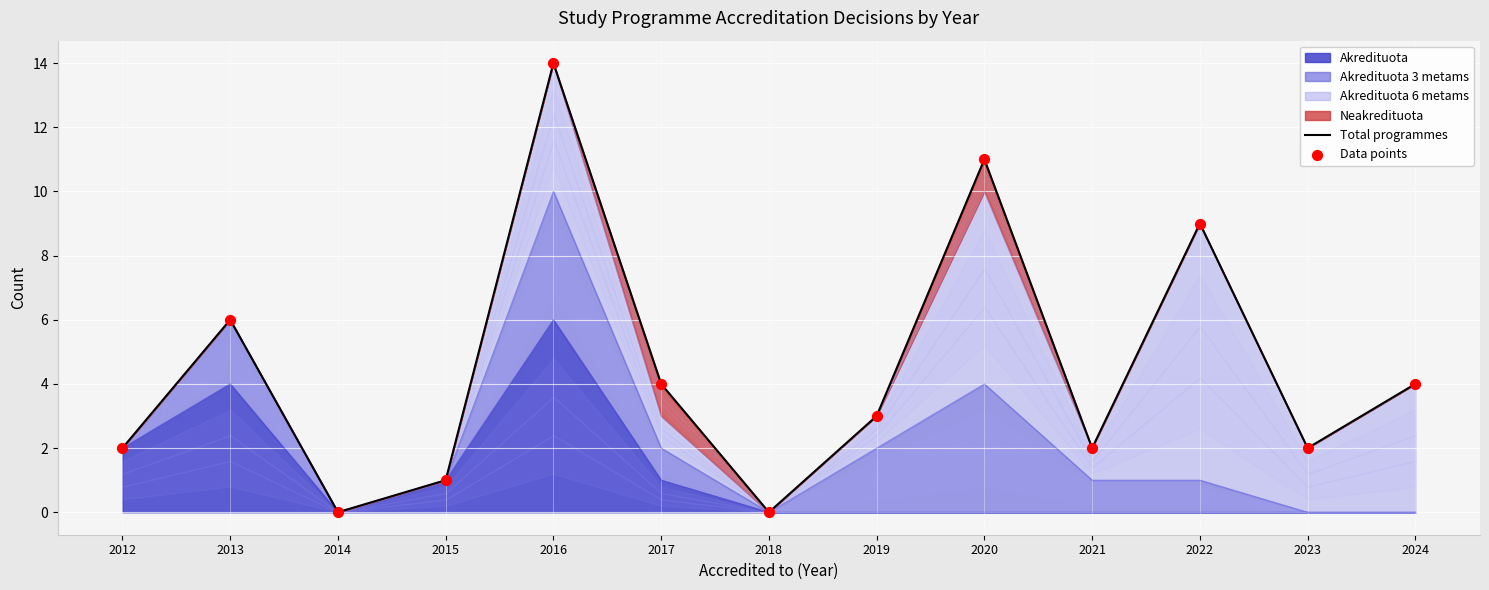

What is the maximum value for Akredituota?

6